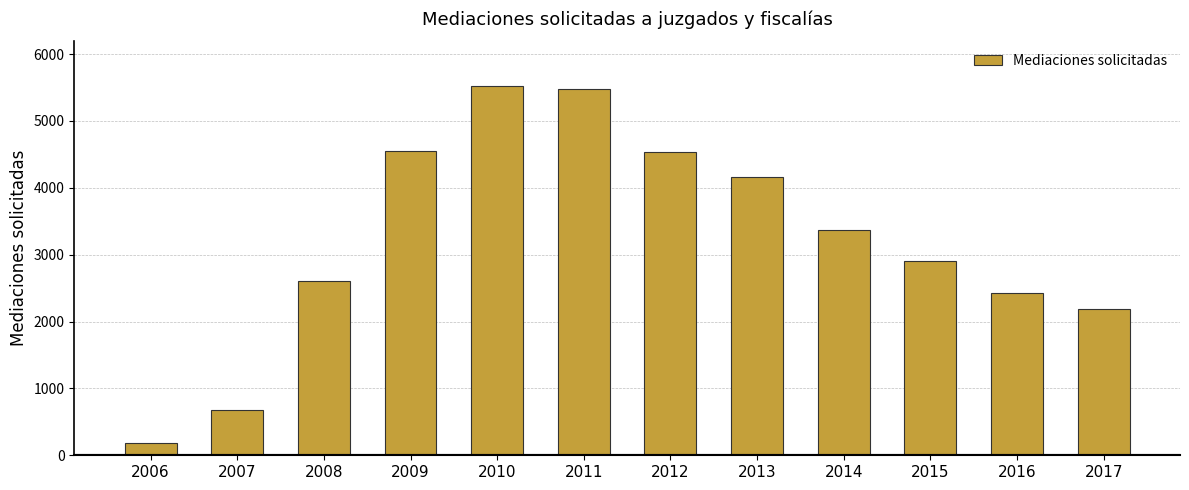

What is the smallest value displayed?

187